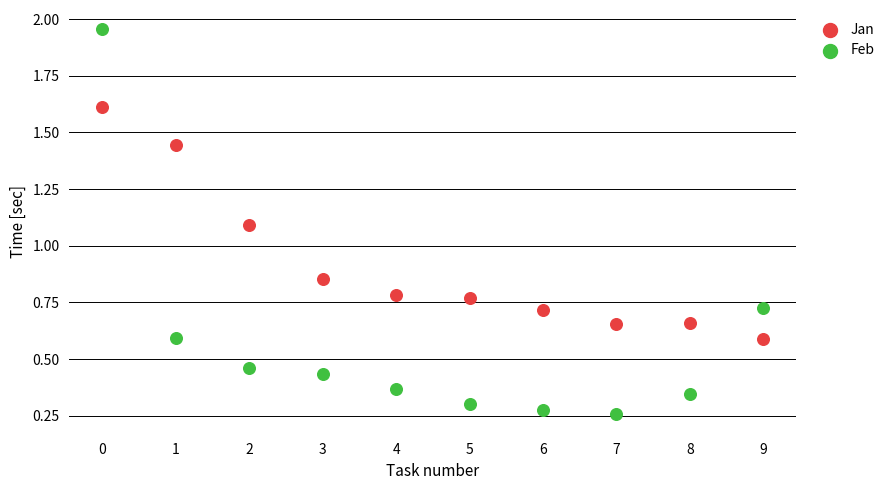

Which series has the widest spread of Y values?

Feb